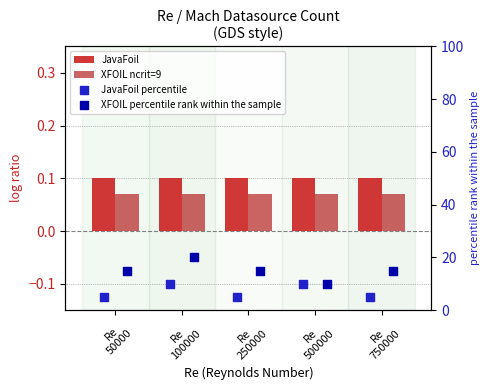

Which series contains the lowest Y value?

XFOIL ncrit=9